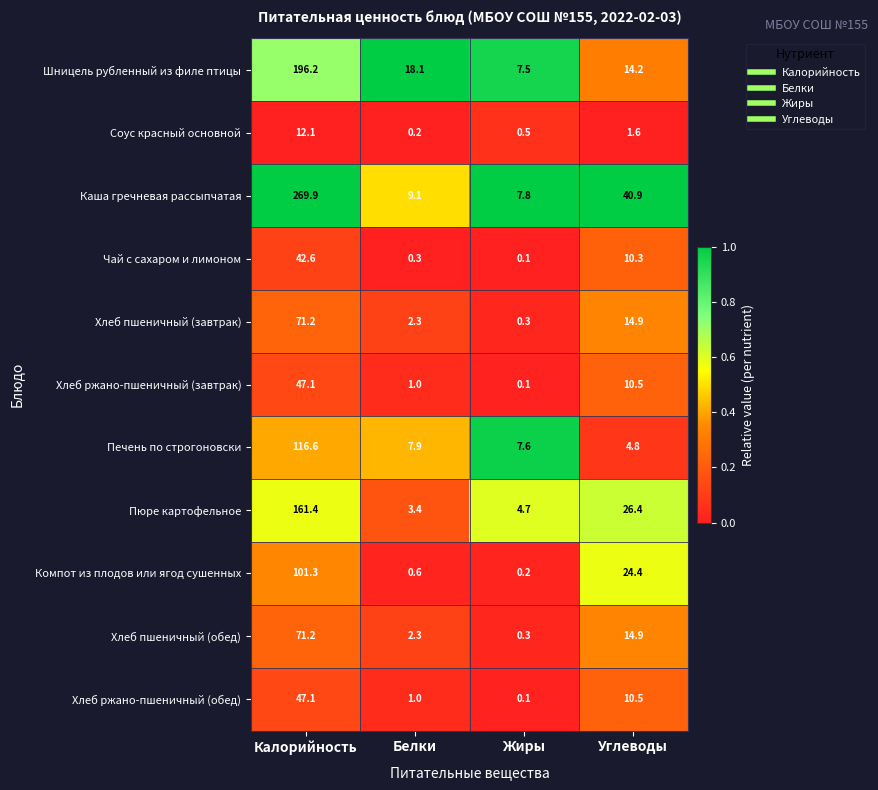

How many series are shown in this chart?

11